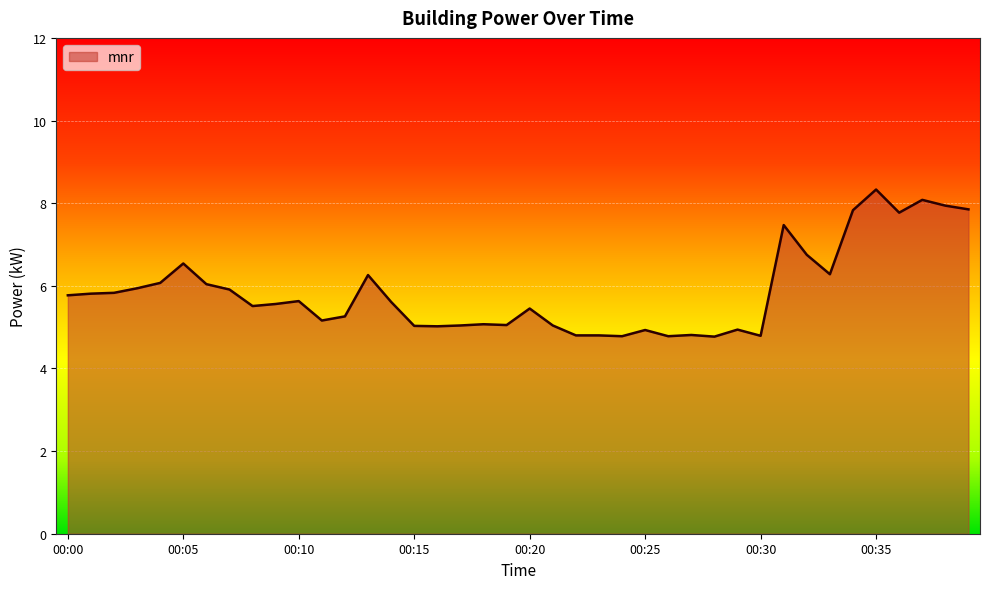

What is the maximum value shown in the chart?

8.3